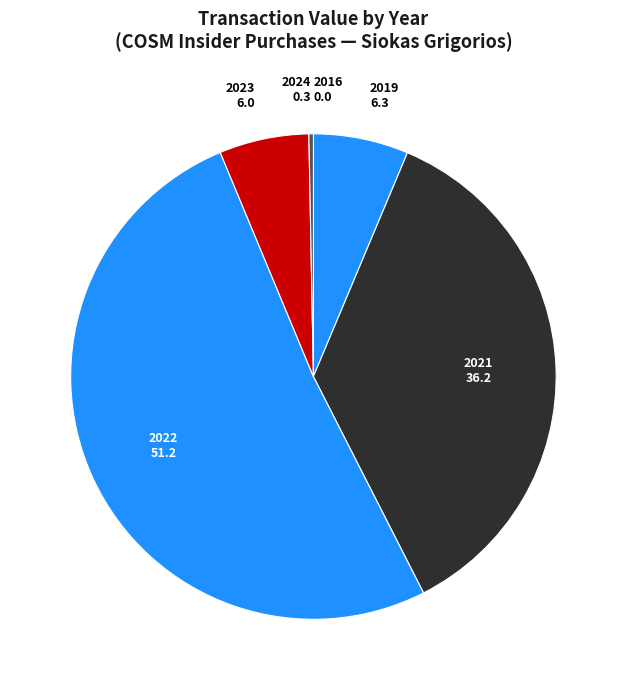

Do 2024 and 2019 together represent more than half of the pie?

No